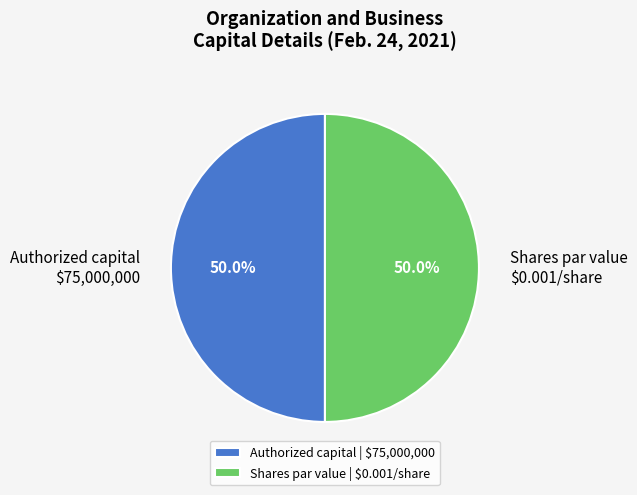

What portion of the pie excludes Authorized capital $75,000,000?

50.0%